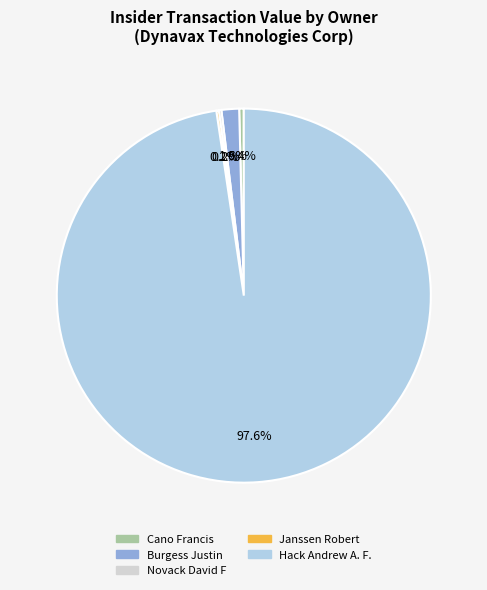

What is the total percentage of Burgess Justin and Hack Andrew A. F.?

99.2%